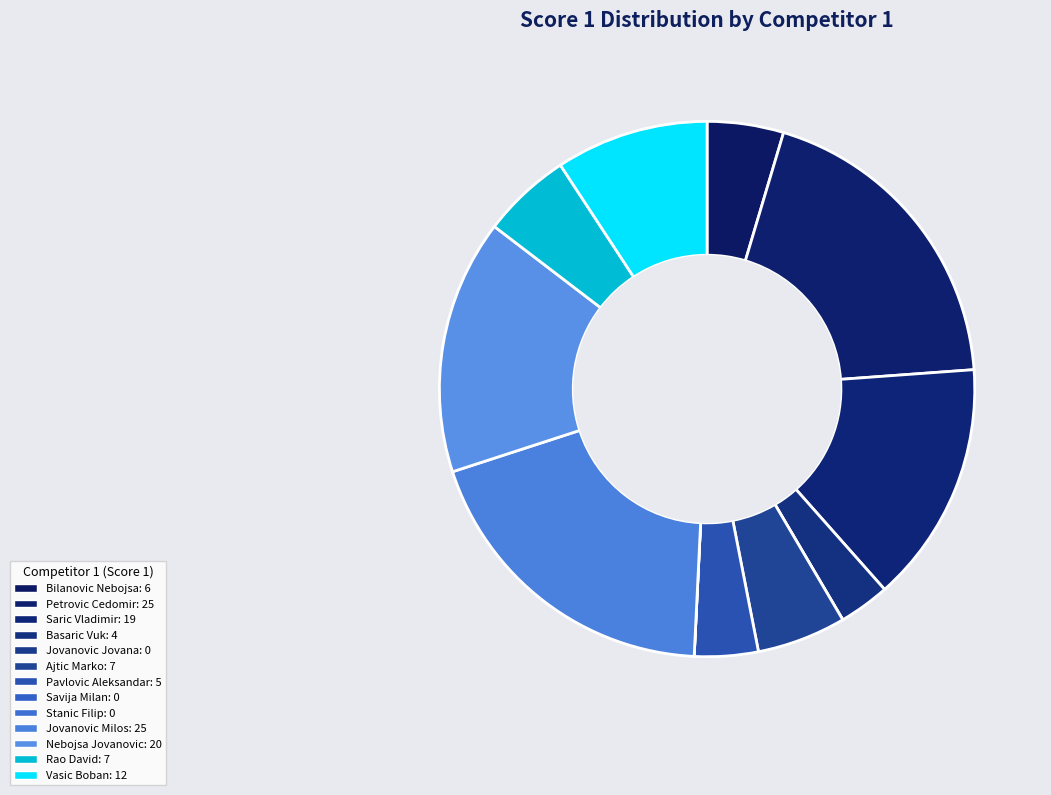

How much of the chart is everything except Jovanovic Milos?

80.8%